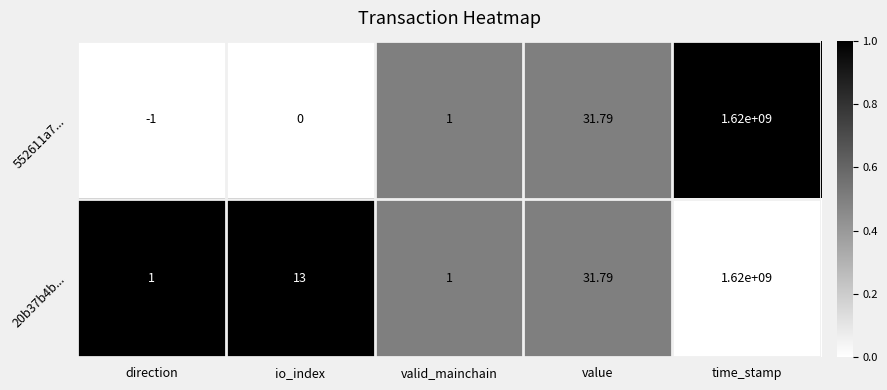

List the series in order of their overall mean, lowest first.

552611a7..., 20b37b4b...